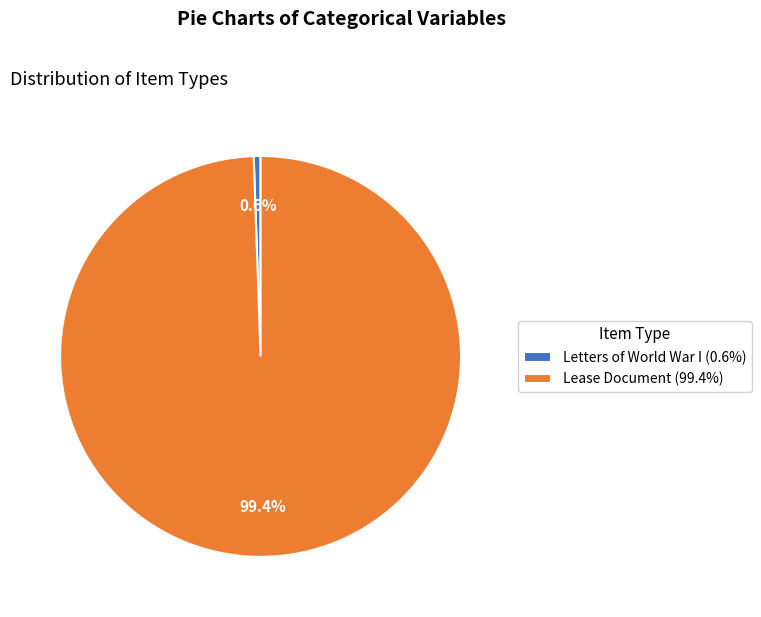

Count the number of slices in the pie.

2